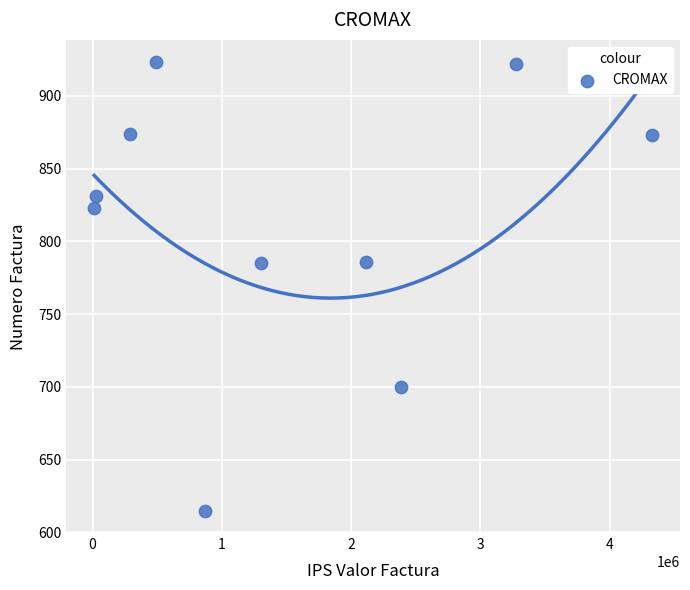

What is the average X value?

1509872